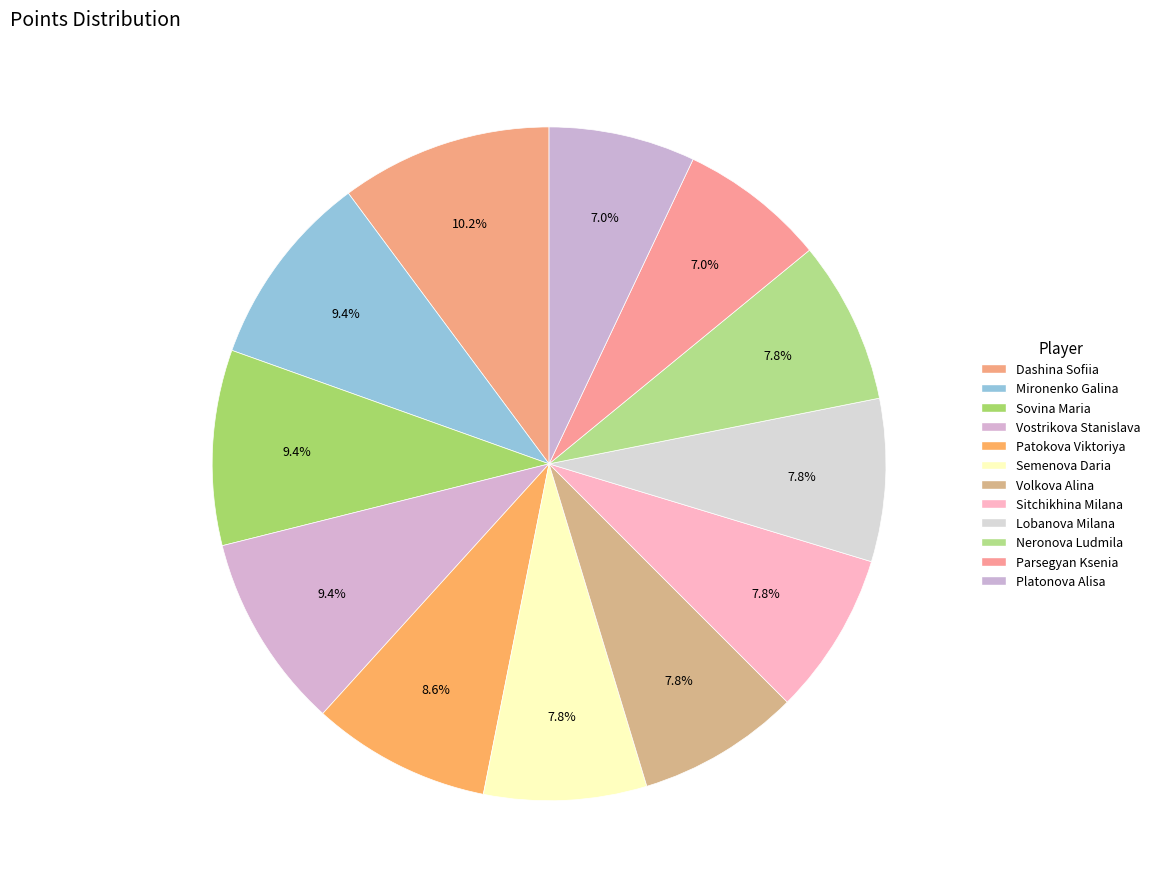

Rank the categories by value from lowest to highest.

Parsegyan Ksenia, Platonova Alisa, Semenova Daria, Volkova Alina, Sitchikhina Milana, Lobanova Milana, Neronova Ludmila, Patokova Viktoriya, Mironenko Galina, Sovina Maria, Vostrikova Stanislava, Dashina Sofiia